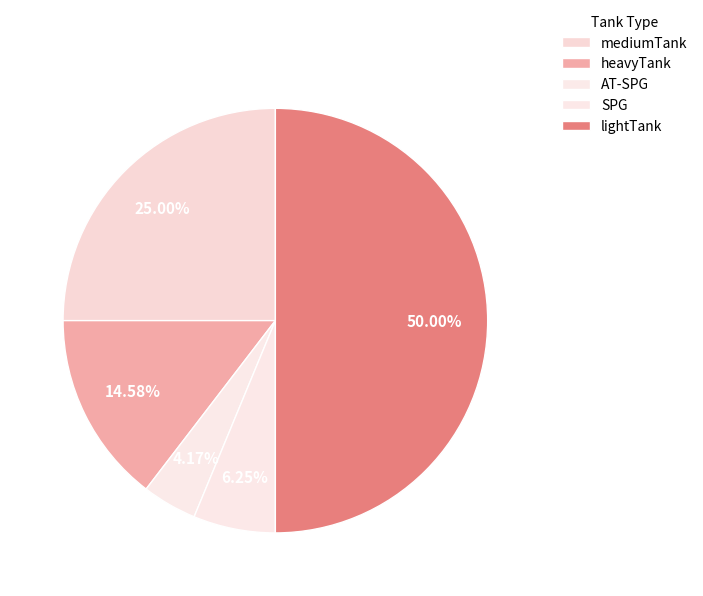

What is the ratio of the value at SPG to the value at AT-SPG?

1.5